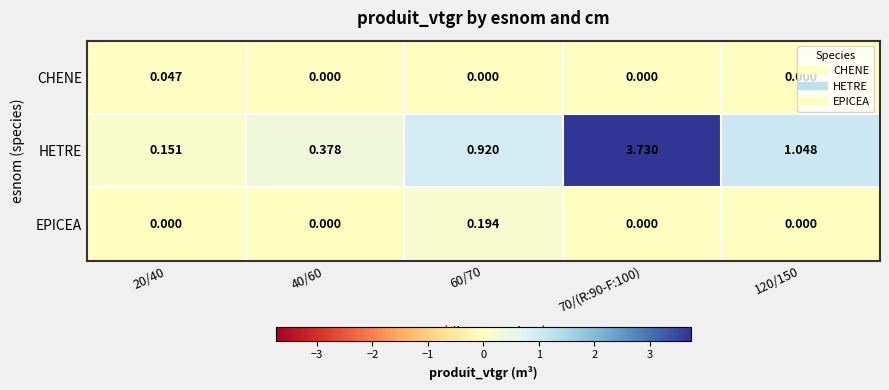

Which series has the largest range (max minus min)?

HETRE